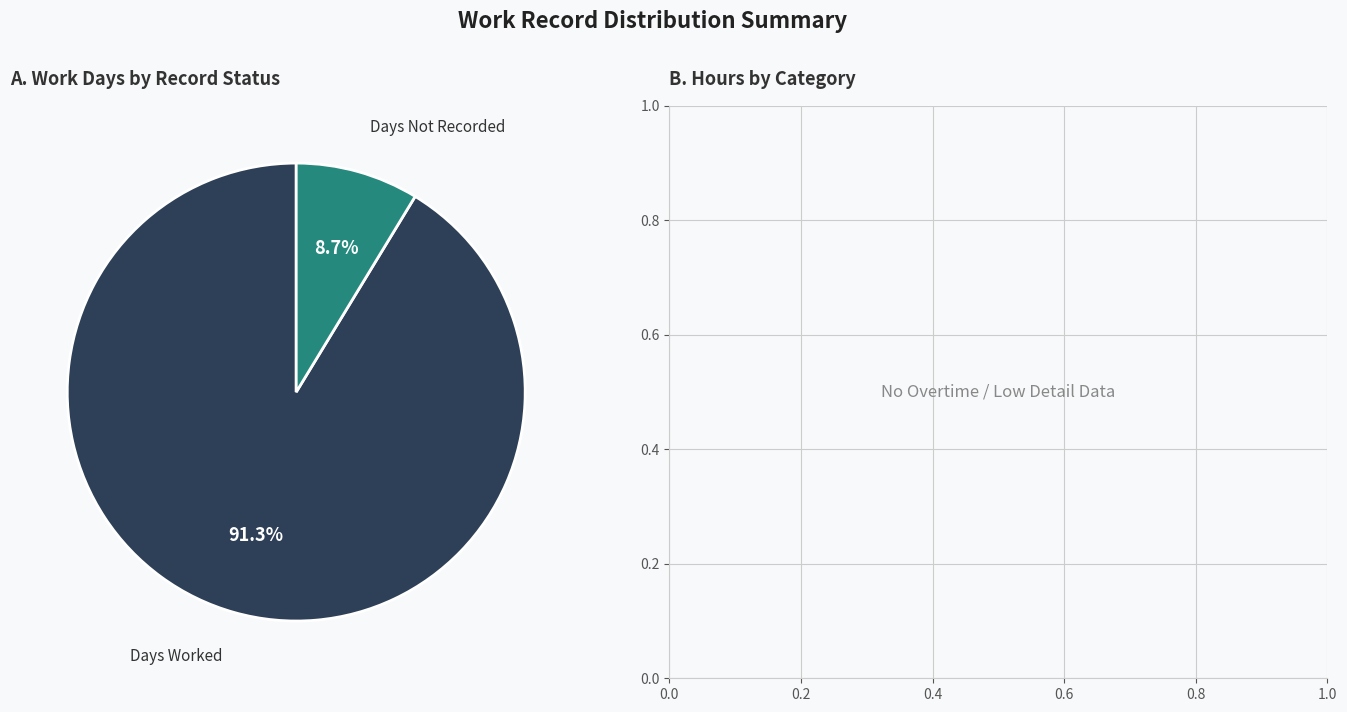

Is there a majority slice in this chart?

Yes